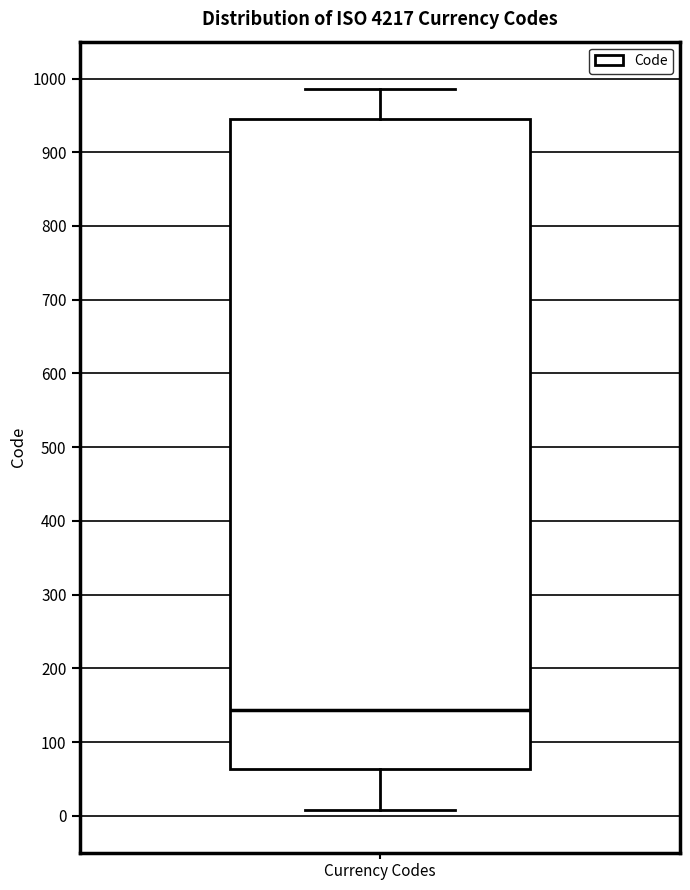

Where is the upper edge of the box for Currency Codes on the y-axis? The values are not printed on the chart, so give them approximately, as read against the axis.

950